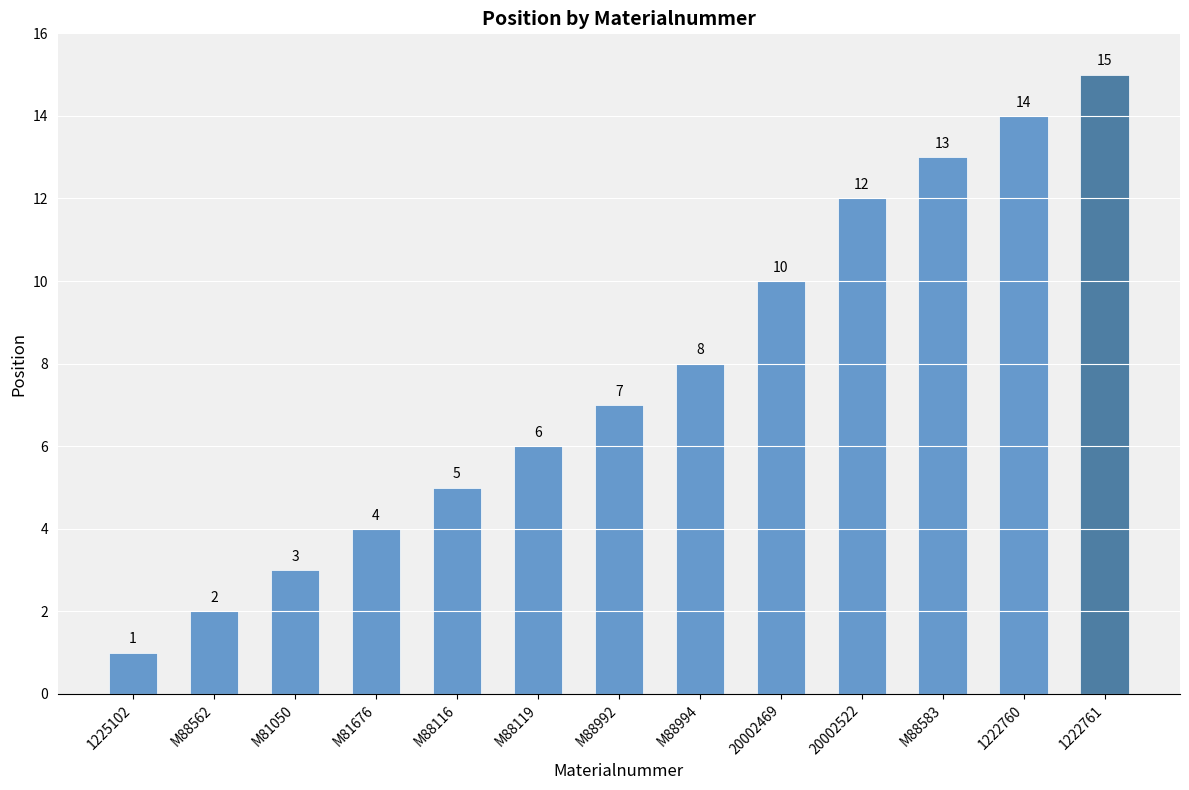

What position from the right is M88562?

12